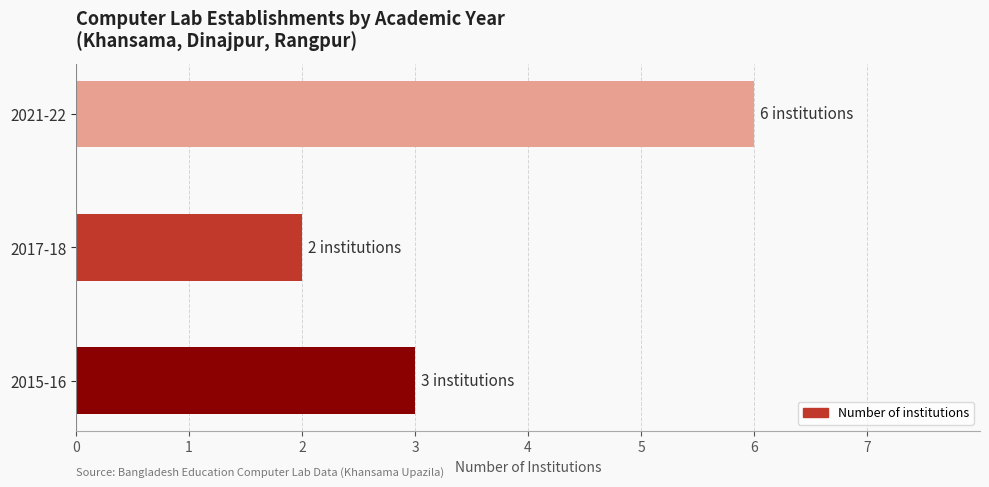

How many bars are there in total?

3